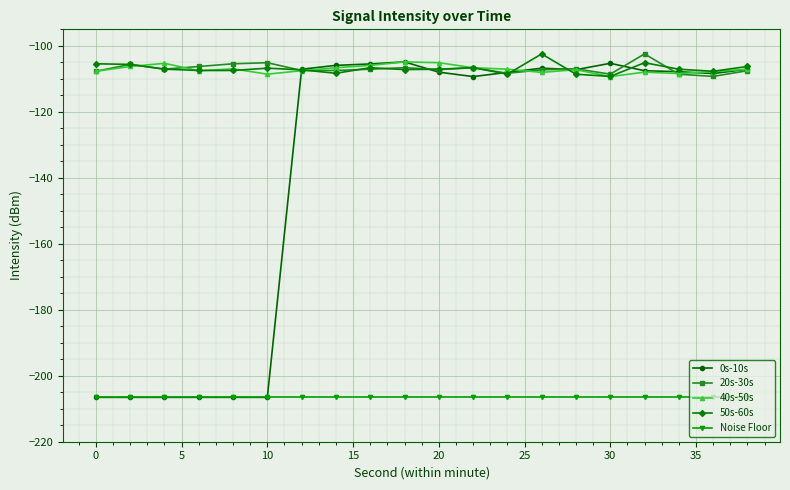

True or false: 40s-50s has more than 2 points higher than both neighbors.

True